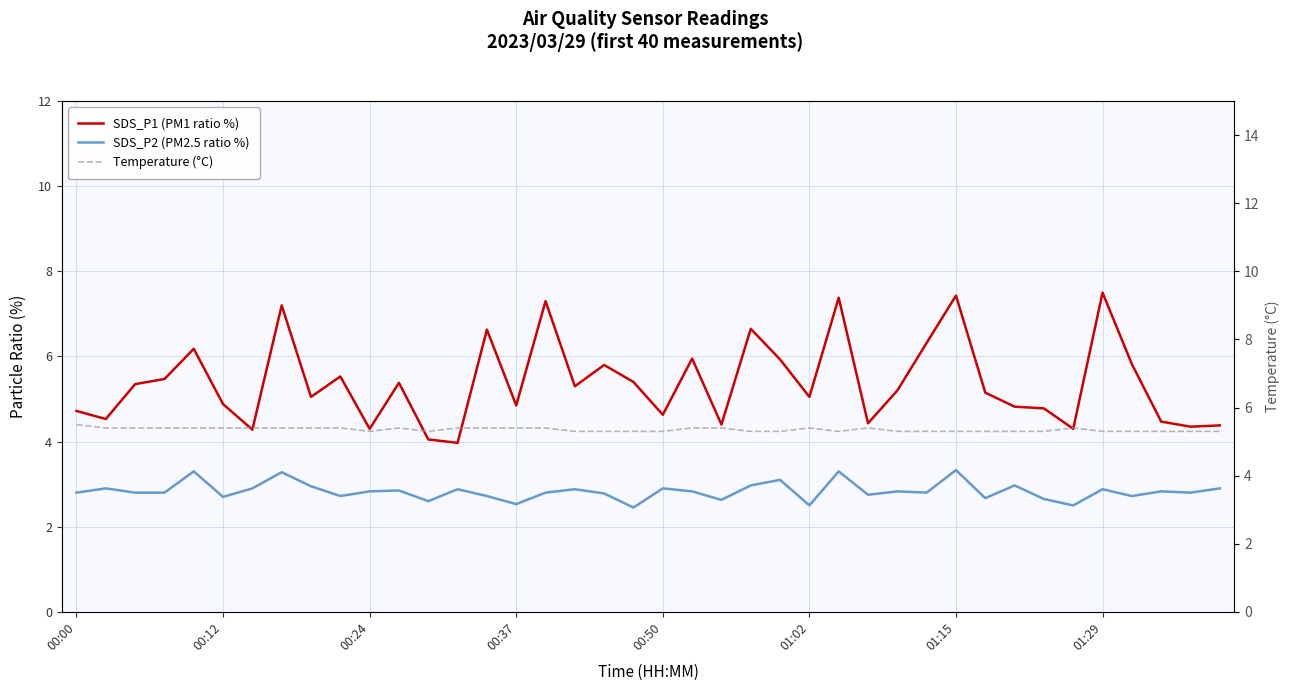

In Temperature (°C), how many points are higher than both neighbors (excluding endpoints)?

4